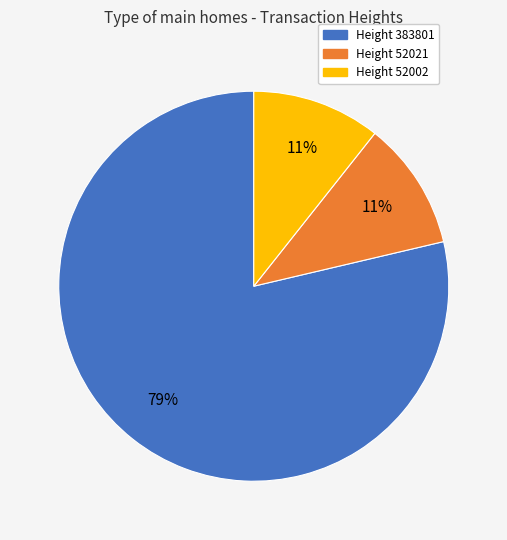

What percentage is the Height 52002 slice, to the nearest percent?

11%